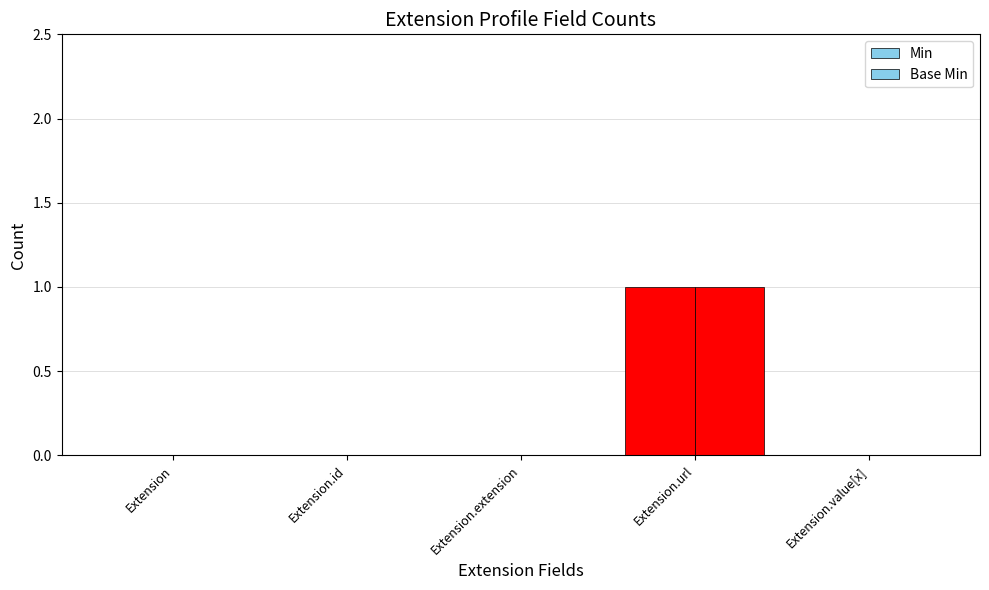

Are the bars horizontal?

No